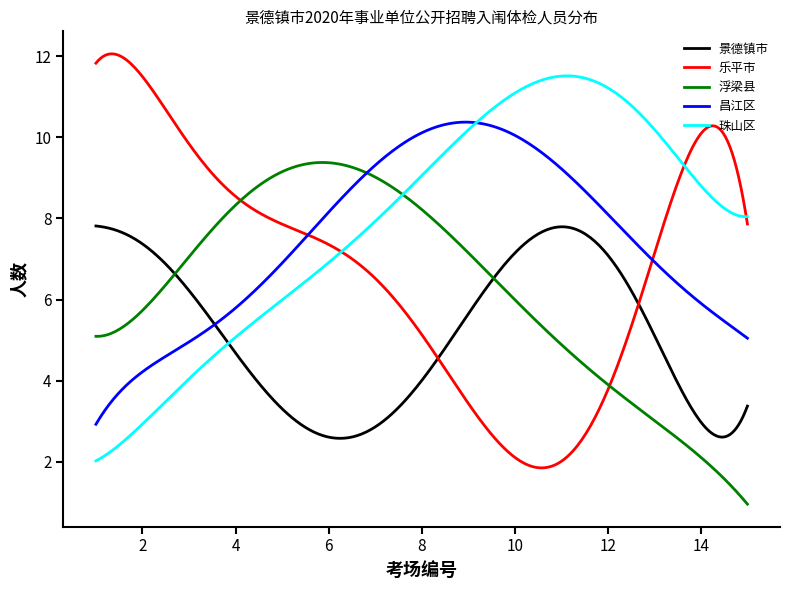

Rank the series by their maximum value, from highest to lowest.

乐平市, 珠山区, 昌江区, 浮梁县, 景德镇市